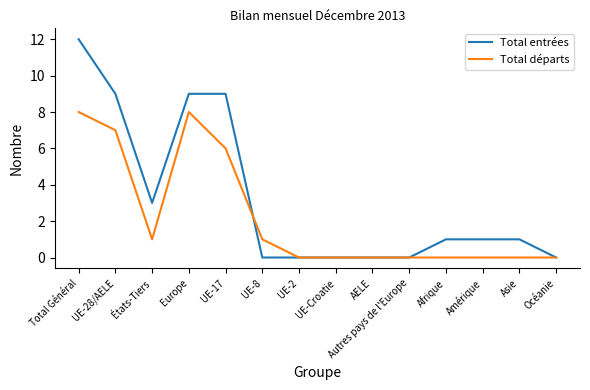

List the series in order of their peak value, highest first.

Total entrées, Total départs